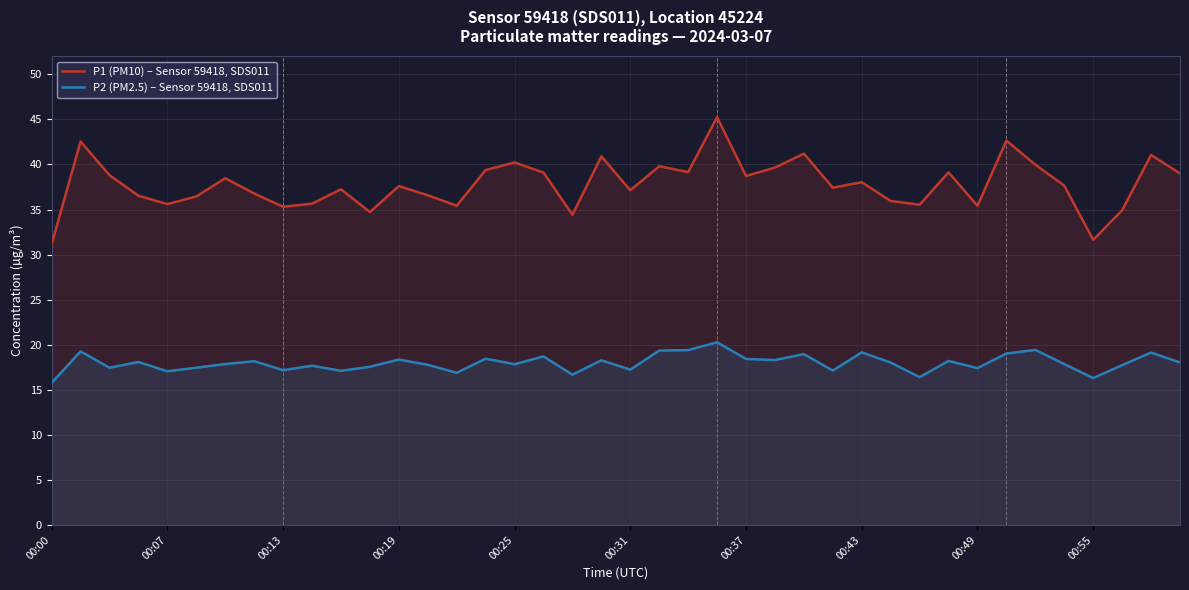

True or false: P2 (PM2.5) – Sensor 59418, SDS011 and P1 (PM10) – Sensor 59418, SDS011 cross at least once.

False